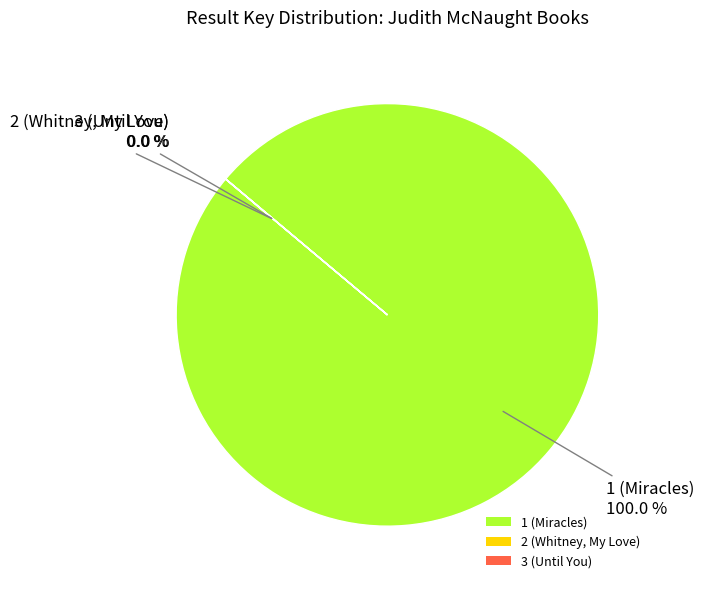

Is there any slice that represents more than half of the pie?

Yes